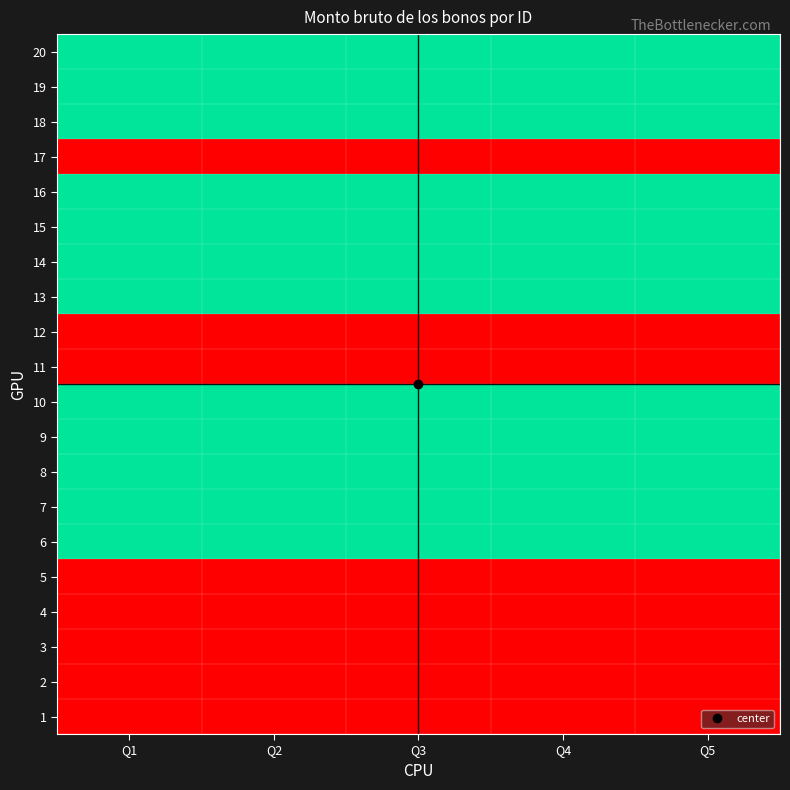

How many series are shown in this chart?

20